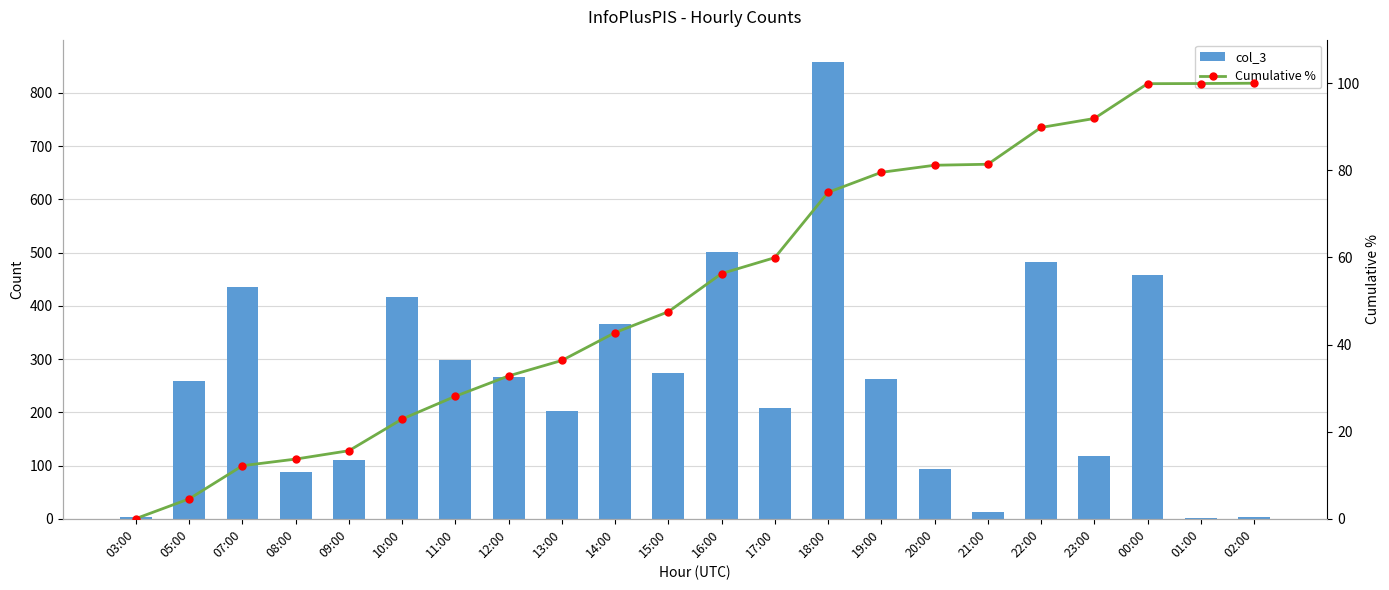

Reading left to right, transcribe all the data shown in this chart.

col_3: 3.0	259.0	435.0	87.0	110.0	416.0	299.0	267.0	203.0	366.0	274.0	501.0	209.0	857.0	263.0	93.0	13.0	483.0	118.0	457.0	2.0	4.0
Cumulative %: 0.1	4.6	12.2	13.7	15.6	22.9	28.1	32.8	36.4	42.8	47.5	56.3	60.0	74.9	79.5	81.2	81.4	89.8	91.9	99.9	99.9	100.0